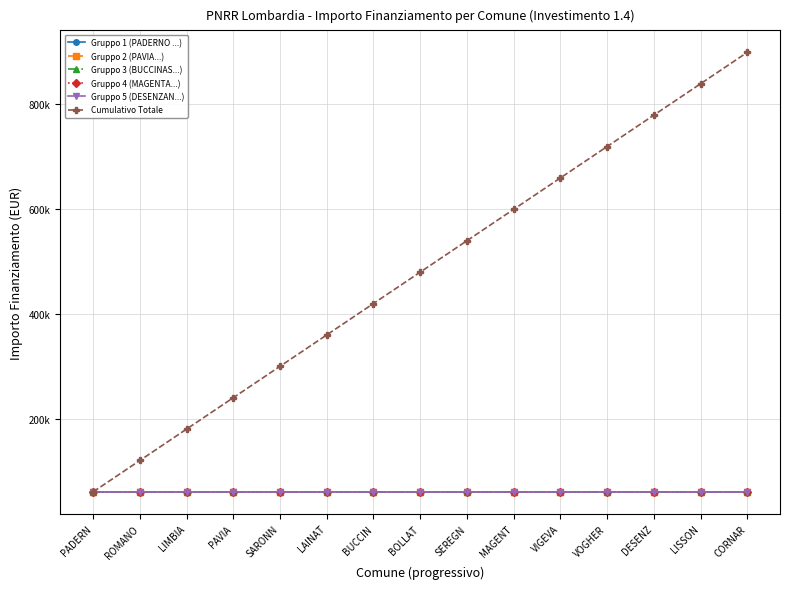

Reading right to left, list all the values displayed in this chart.

Gruppo 1 (PADERNO ...): 59966	59966	59966	59966	59966	59966	59966	59966	59966	59966	59966	59966	59966	59966	59966
Gruppo 2 (PAVIA...): 59966	59966	59966	59966	59966	59966	59966	59966	59966	59966	59966	59966	59966	59966	59966
Gruppo 3 (BUCCINAS...): 59966	59966	59966	59966	59966	59966	59966	59966	59966	59966	59966	59966	59966	59966	59966
Gruppo 4 (MAGENTA...): 59966	59966	59966	59966	59966	59966	59966	59966	59966	59966	59966	59966	59966	59966	59966
Gruppo 5 (DESENZAN...): 59966	59966	59966	59966	59966	59966	59966	59966	59966	59966	59966	59966	59966	59966	59966
Cumulativo Totale: 899490	839524	779558	719592	659626	599660	539694	479728	419762	359796	299830	239864	179898	119932	59966